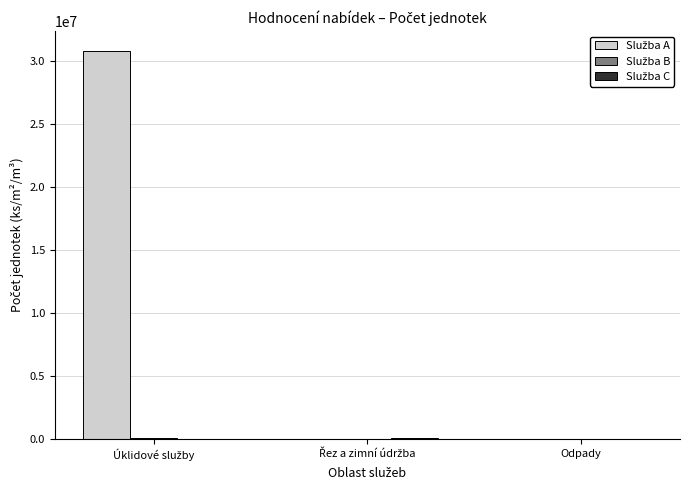

What is the maximum value shown in the chart?

30830840